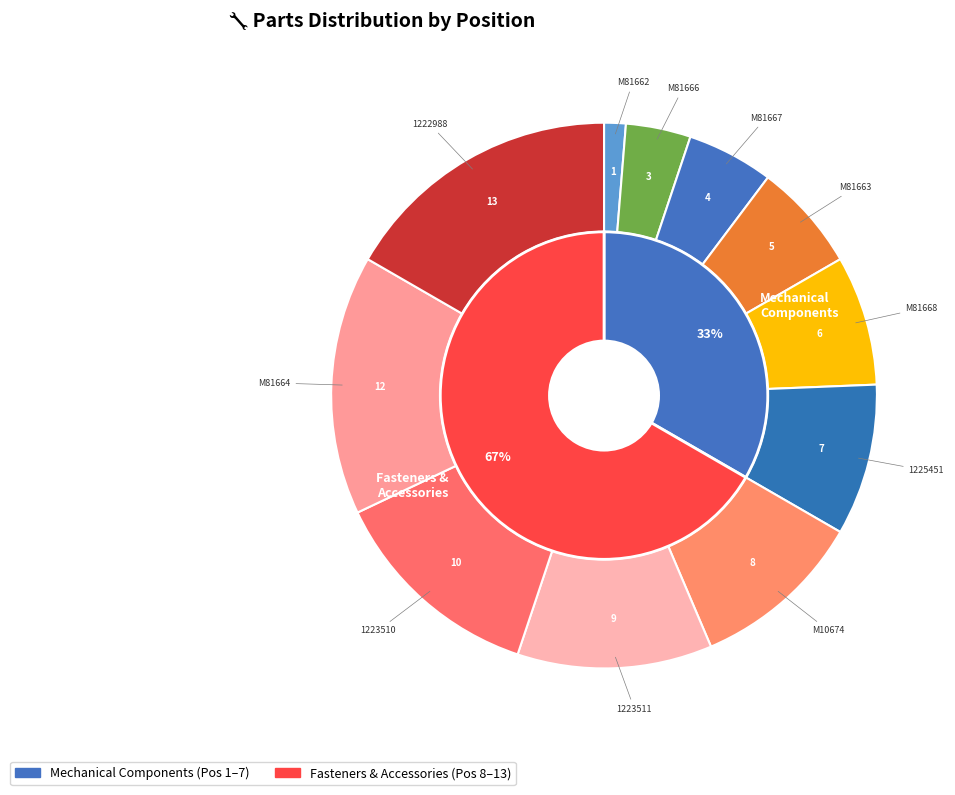

The M81664 slice represents 23% of the pie. True or false?

False